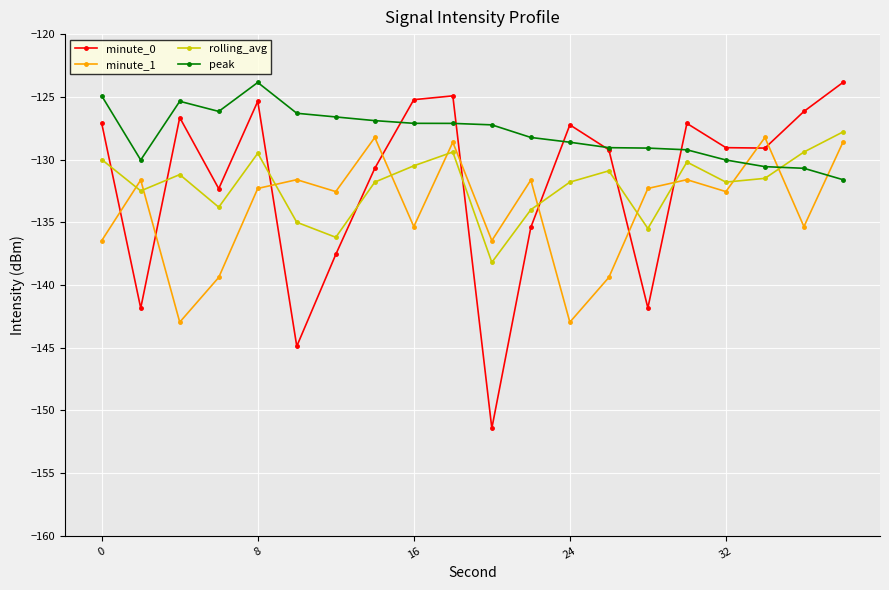

What is the minimum value shown in the chart?

-151.4